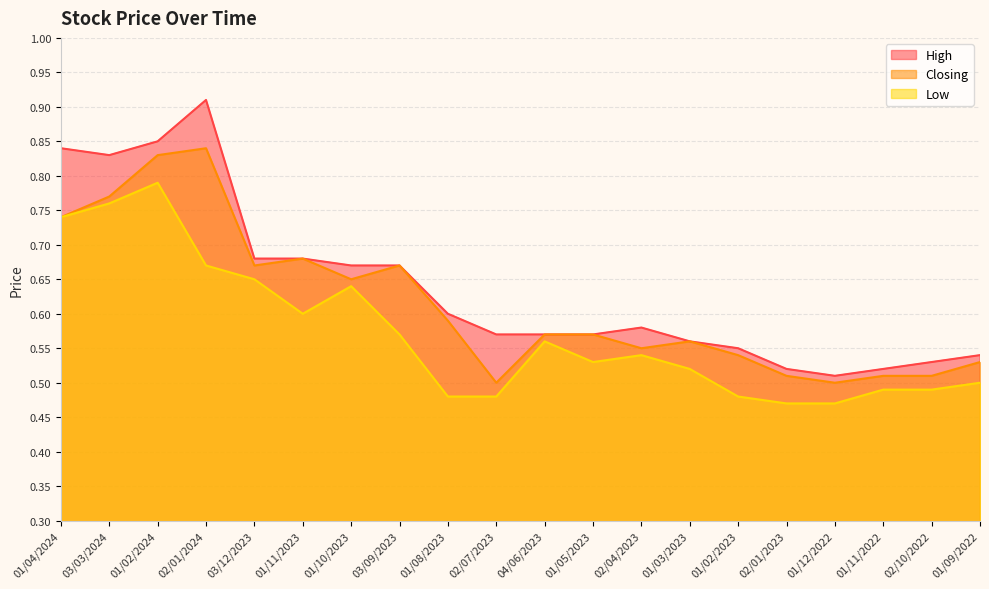

True or false: Closing has more than 2 interior local peaks.

True